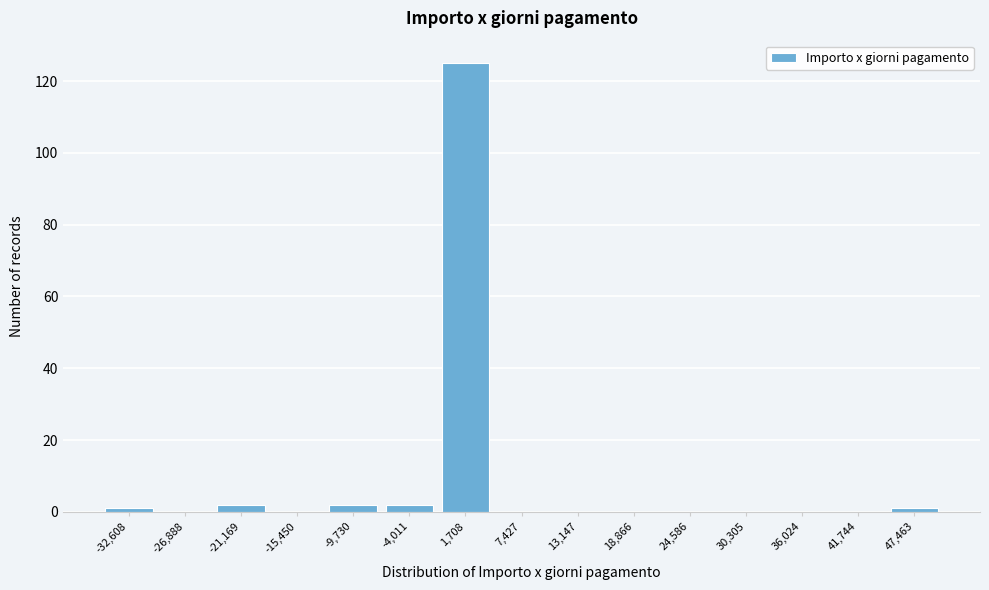

Reading left to right, what are all the values shown in this chart?

-32,608=1	-26,888=0	-21,169=2	-15,450=0	-9,730=2	-4,011=2	1,708=125	7,427=0	13,147=0	18,866=0	24,586=0	30,305=0	36,024=0	41,744=0	47,463=1